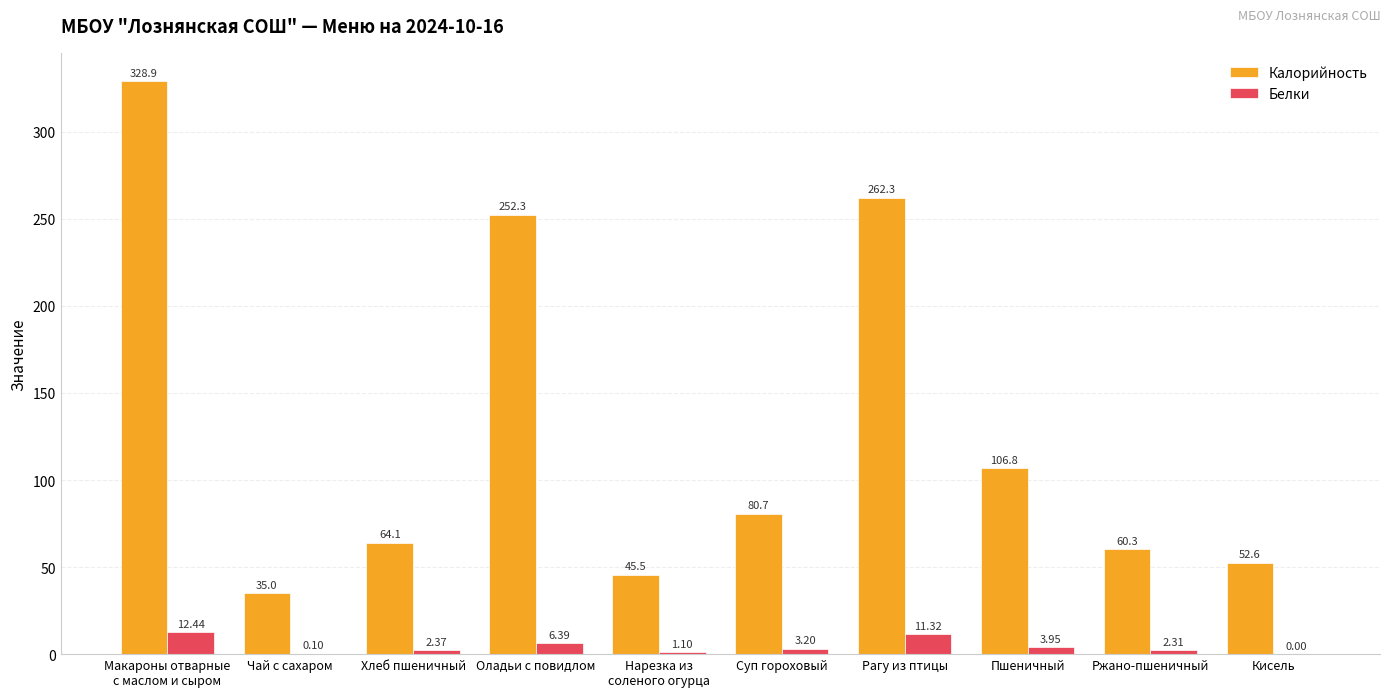

Read the Белки value at Чай с сахаром.

0.1